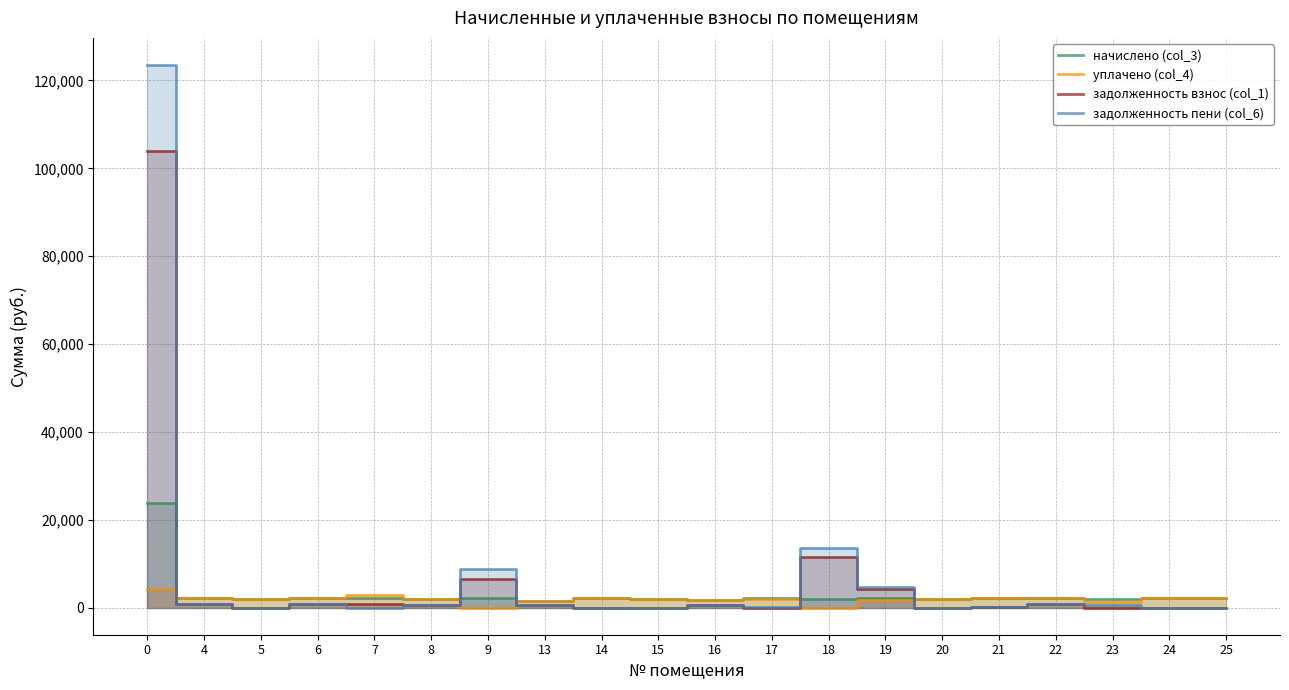

How many values in the уплачено (col_4) series are below 2067?

10